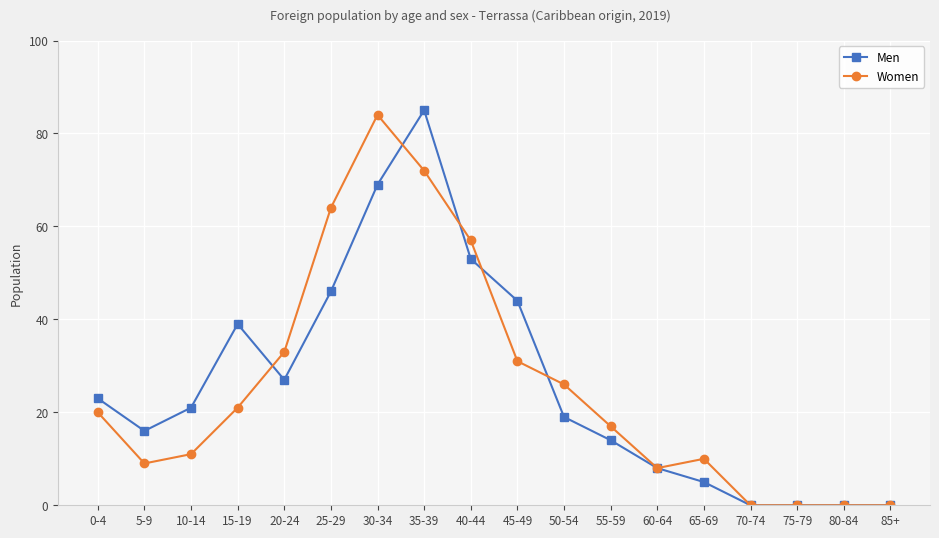

Reading left to right, extract all data points from this chart.

Men: 23	16	21	39	27	46	69	85	53	44	19	14	8	5	0	0	0	0
Women: 20	9	11	21	33	64	84	72	57	31	26	17	8	10	0	0	0	0